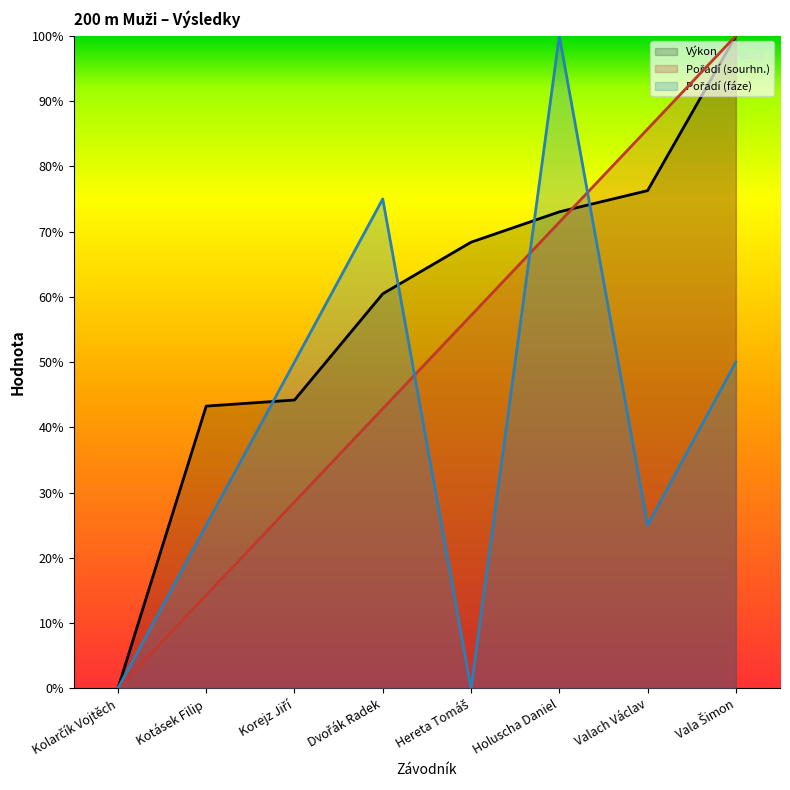

Reading left to right, what are all the values shown in this chart?

Výkon: Kolarčík Vojtěch=0.0	Kotásek Filip=43.3	Korejz Jiří=44.2	Dvořák Radek=60.5	Hereta Tomáš=68.4	Holuscha Daniel=73.0	Valach Václav=76.3	Vala Šimon=100.0
Pořadí (sourhn.): Kolarčík Vojtěch=0.0	Kotásek Filip=14.3	Korejz Jiří=28.6	Dvořák Radek=42.9	Hereta Tomáš=57.1	Holuscha Daniel=71.4	Valach Václav=85.7	Vala Šimon=100.0
Pořadí (fáze): Kolarčík Vojtěch=0.0	Kotásek Filip=25.0	Korejz Jiří=50.0	Dvořák Radek=75.0	Hereta Tomáš=0.0	Holuscha Daniel=100.0	Valach Václav=25.0	Vala Šimon=50.0